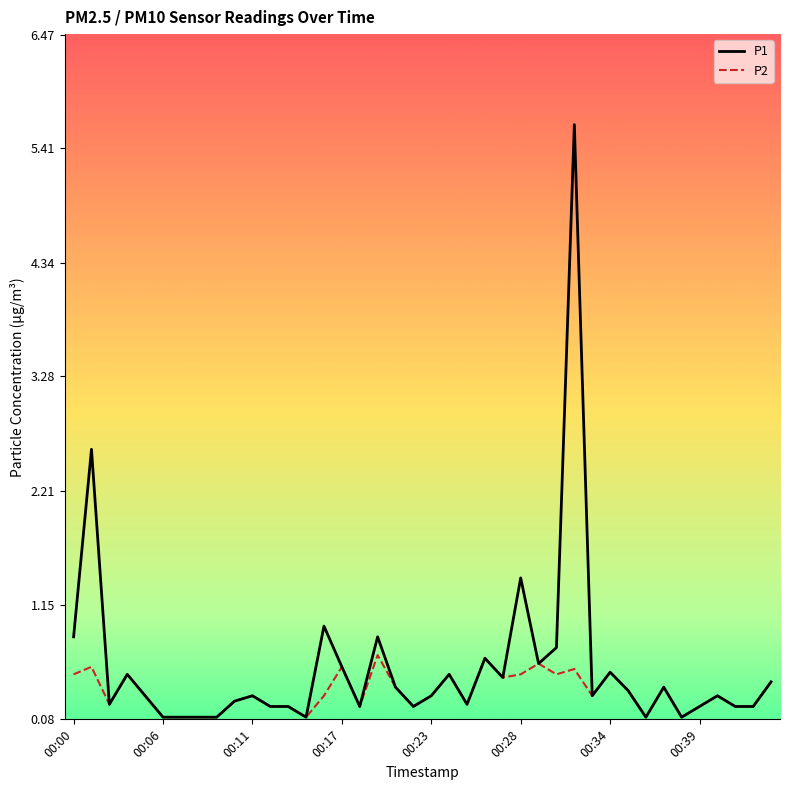

What are all the series names shown in the legend?

P1, P2